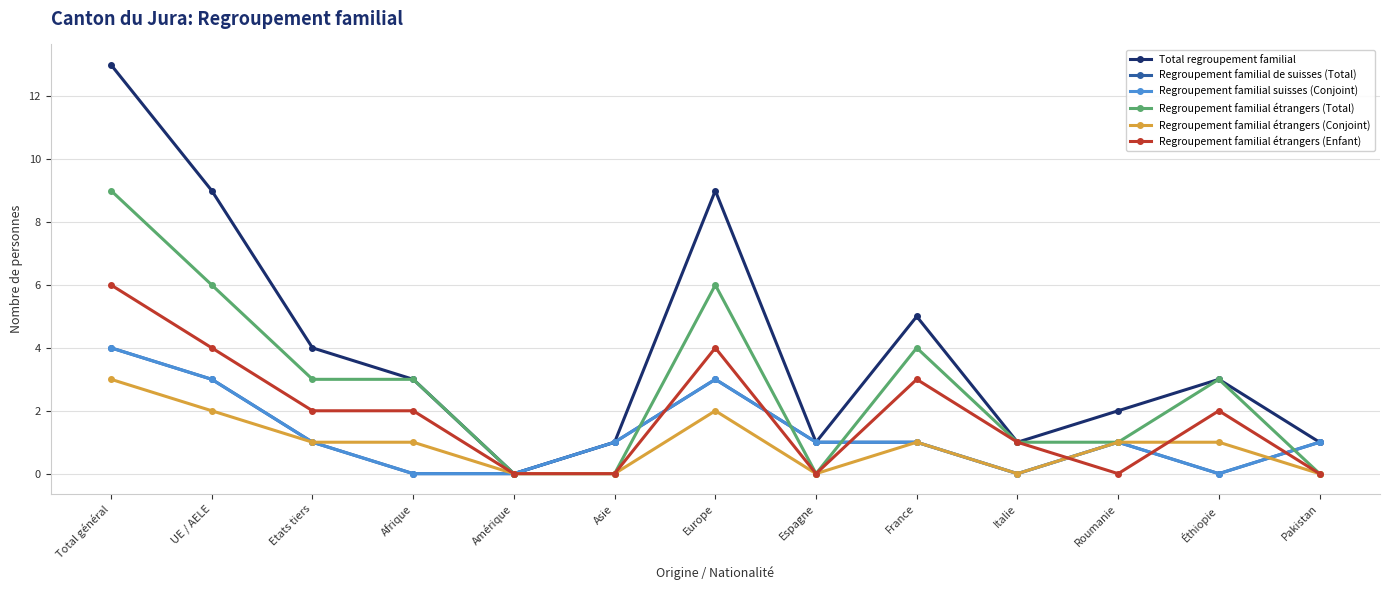

Is the value of Total regroupement familial at France greater than the value of Regroupement familial de suisses (Total) at France?

Yes